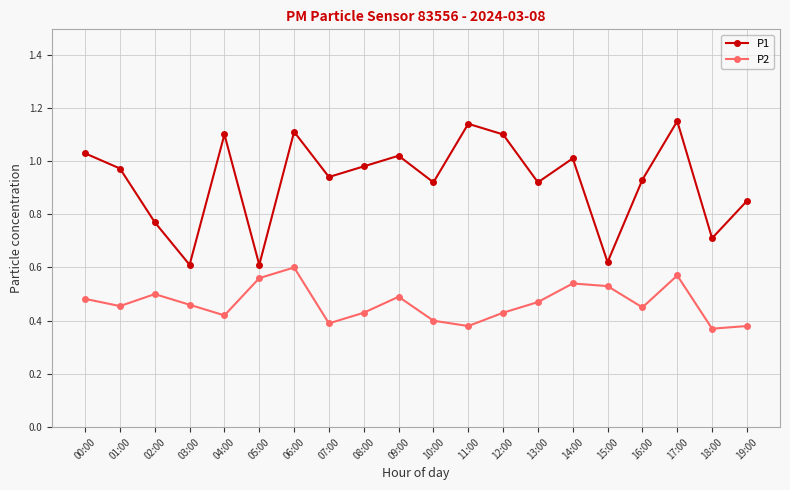

What is the greatest value displayed?

1.1